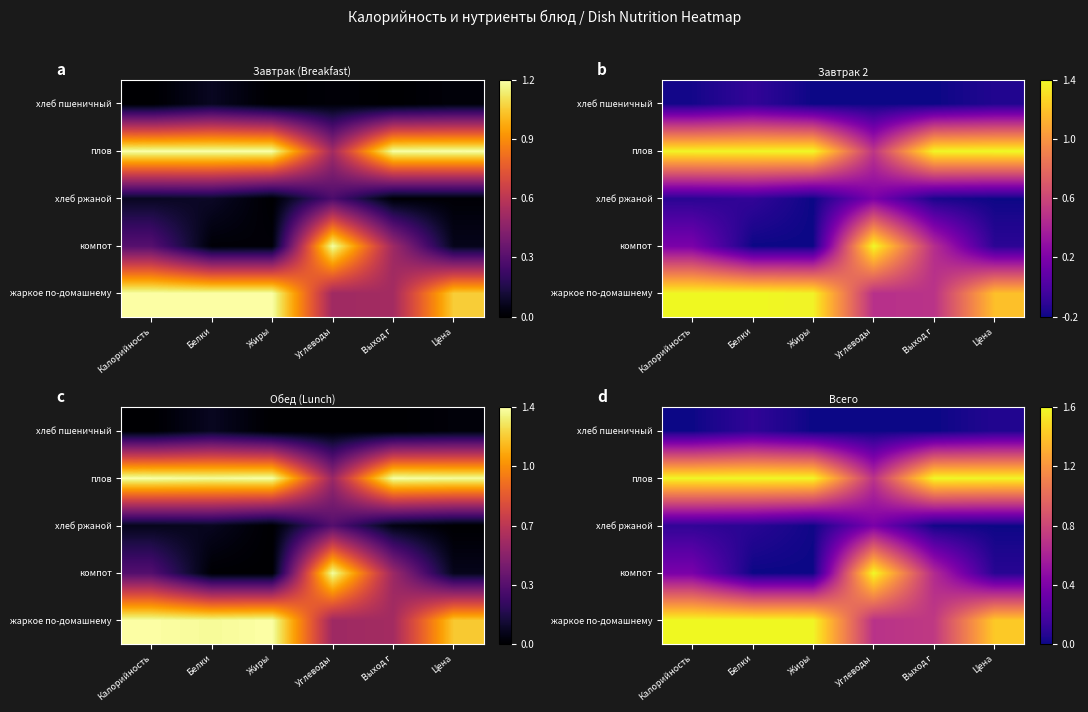

How many data points does each series have?

6